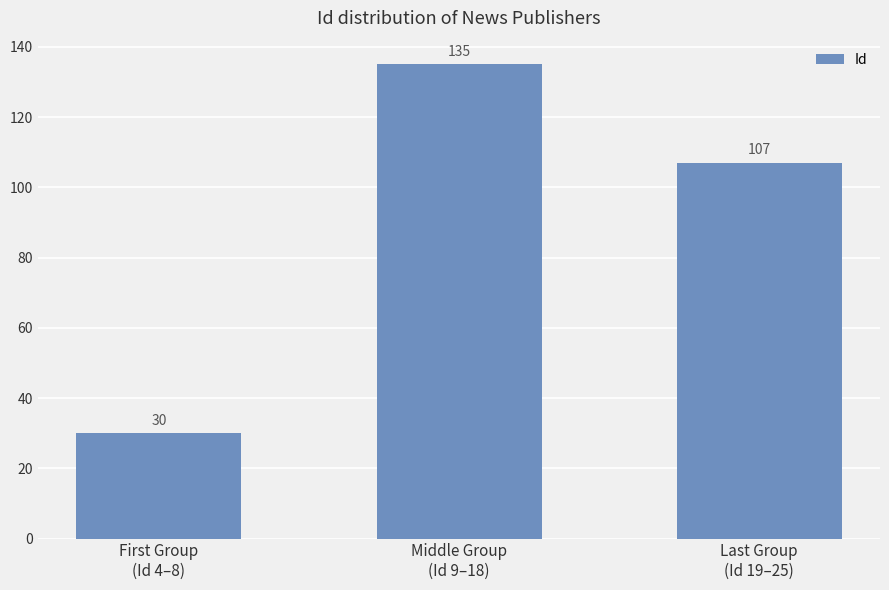

True or false: the data shows 70 at Last Group
(Id 19–25).

False